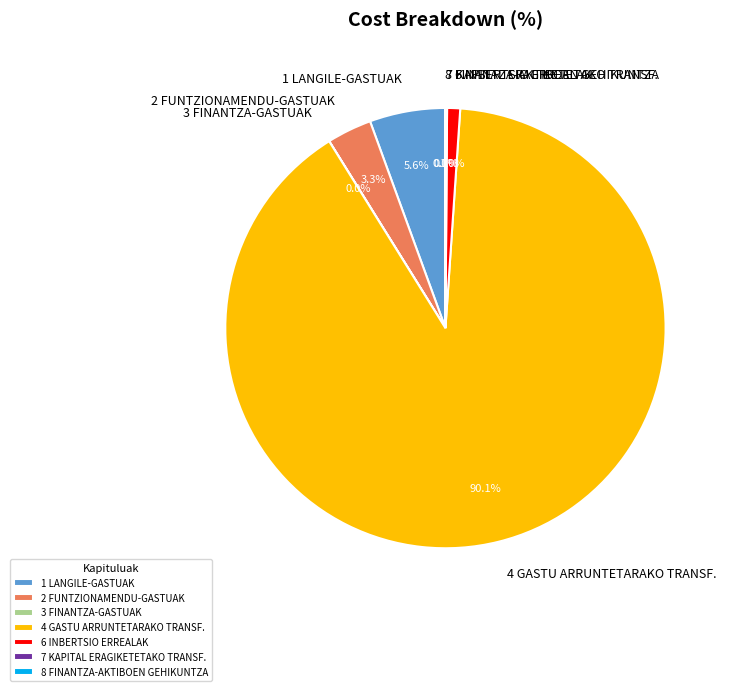

Which slice is the largest?

4 GASTU ARRUNTETARAKO TRANSF.